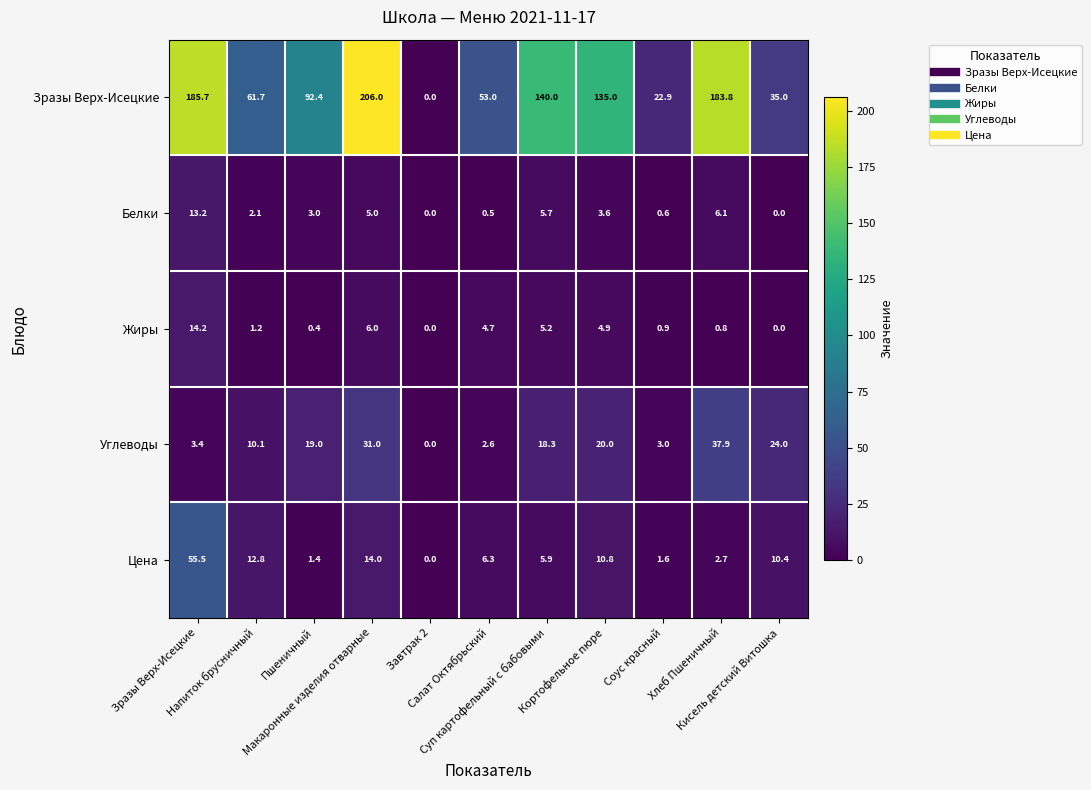

Between Пшеничный and Соус красный, which series saw the biggest shift?

Зразы Верх-Исецкие